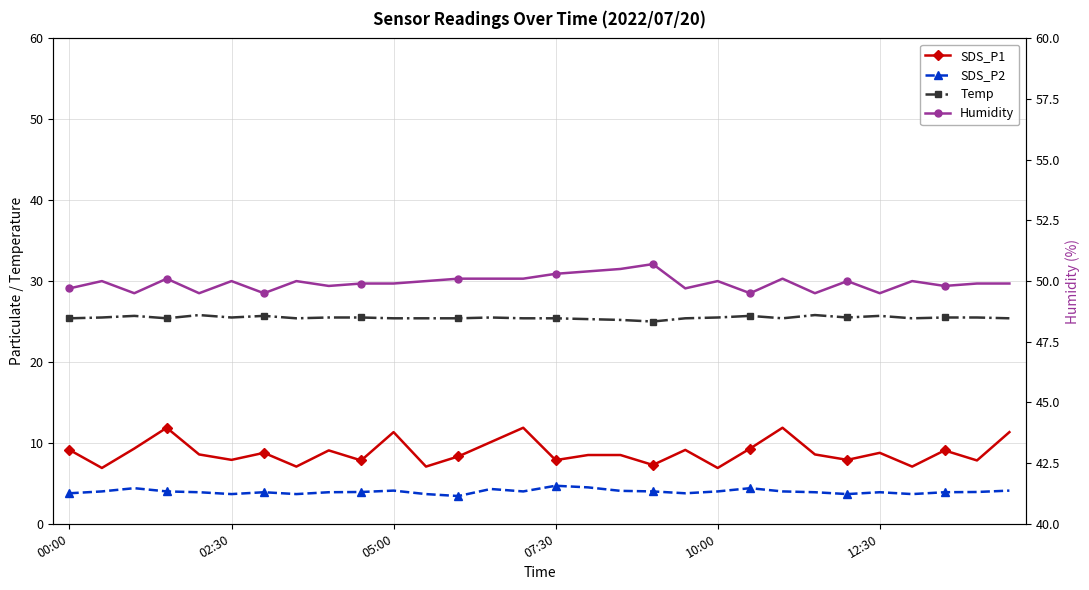

List the series in order of their peak value, highest first.

Humidity, Temp, SDS_P1, SDS_P2